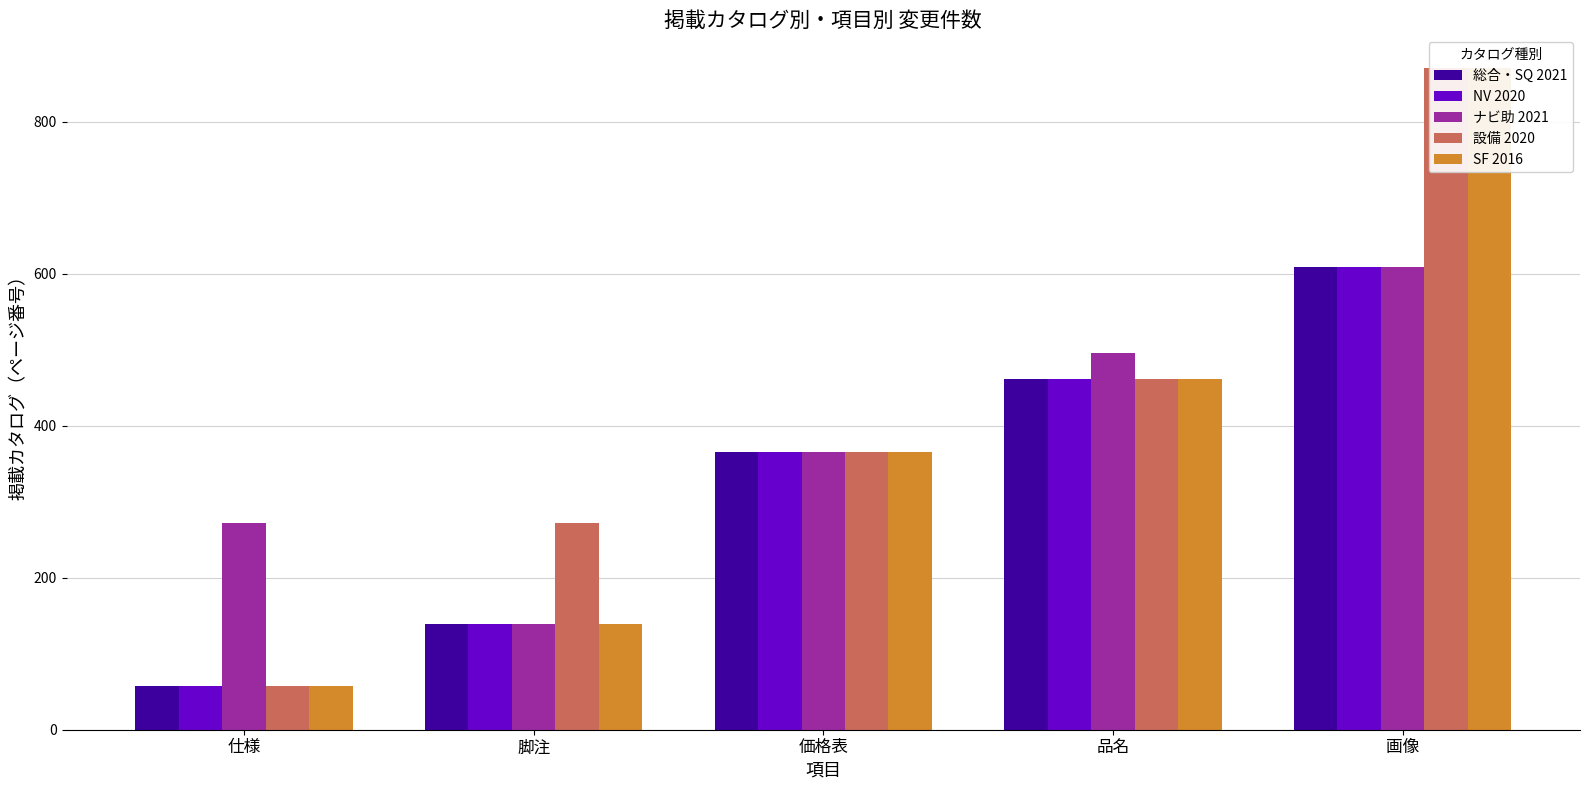

What is the difference between the NV 2020 values at 仕様 and 品名?

404